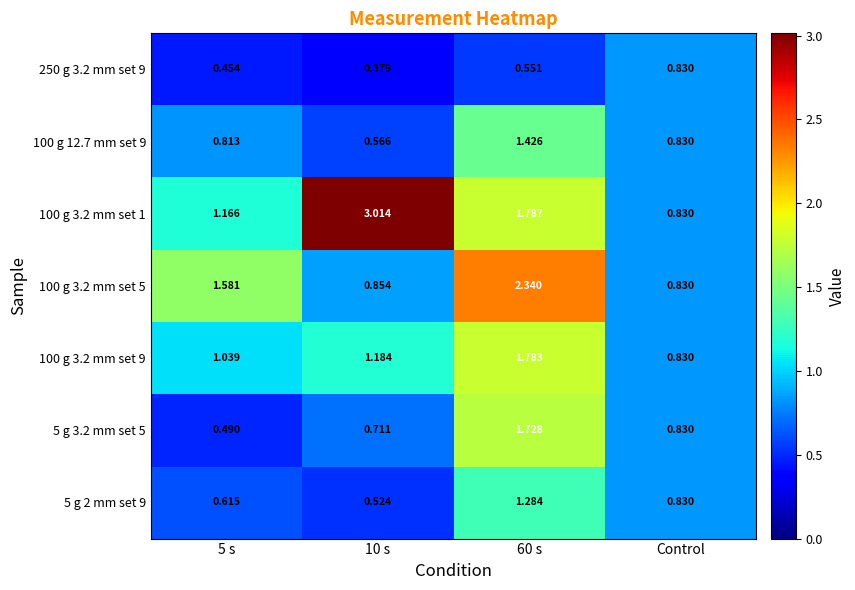

Is the value of 5 g 2 mm set 9 at Control greater than the value of 100 g 3.2 mm set 5 at 60 s?

No